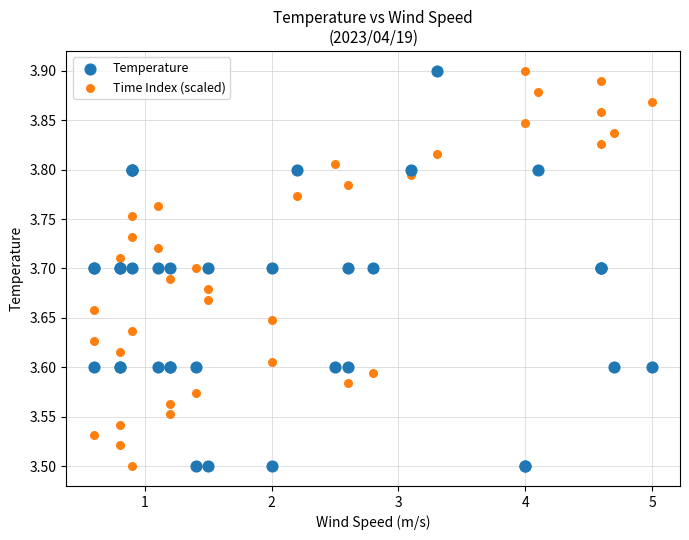

What is the X range (max minus min) for the scatter plot?

4.4